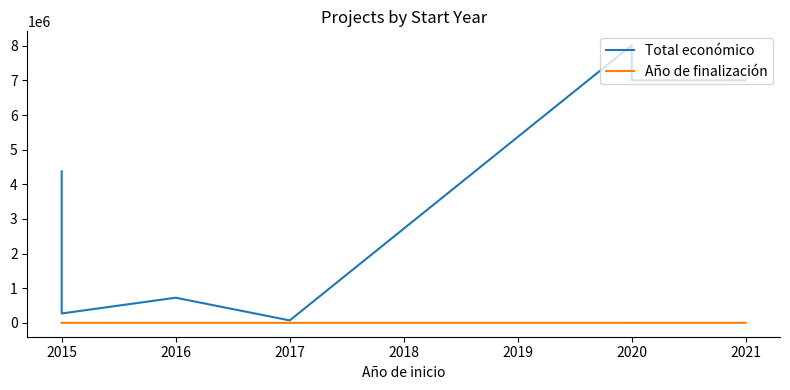

True or false: Año de finalización and Total económico cross at least once.

False